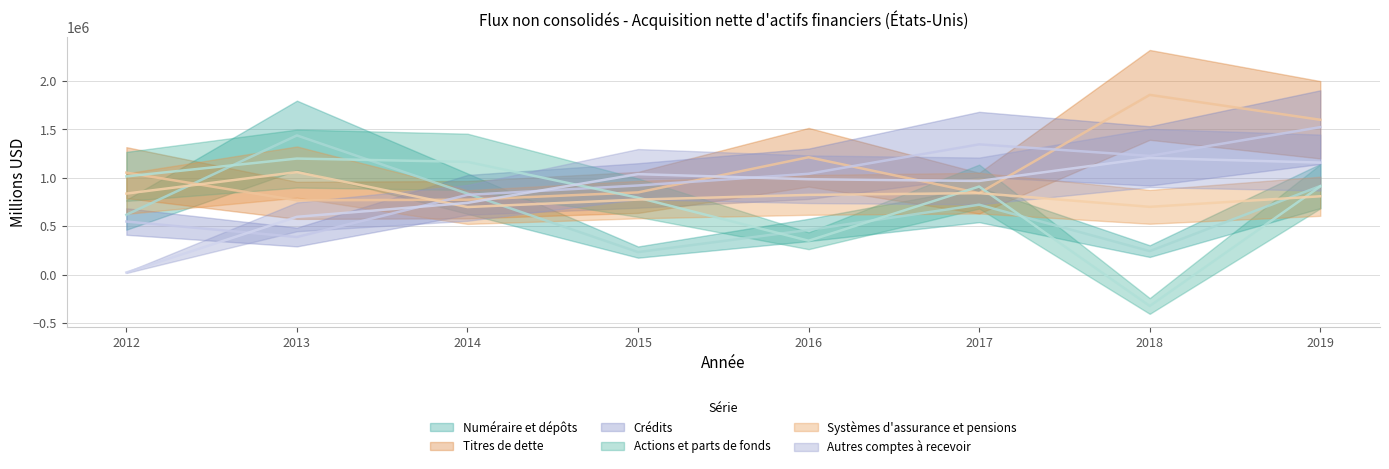

At 2012, list the series in order from smallest to largest.

Autres comptes à recevoir, Crédits, Numéraire et dépôts, Systèmes d'assurance et pensions, Actions et parts de fonds, Titres de dette